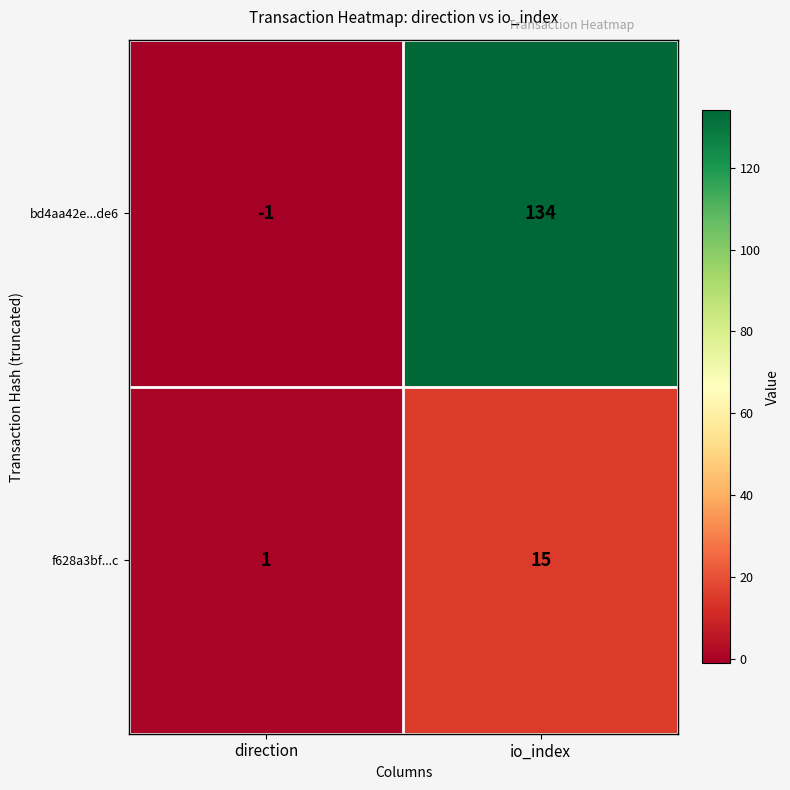

What is the average value of the f628a3bf...c series?

8